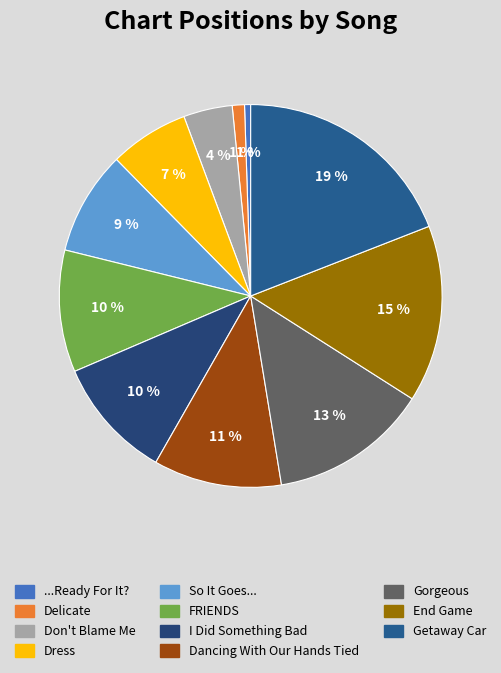

Which category has the biggest portion of the pie?

Getaway Car